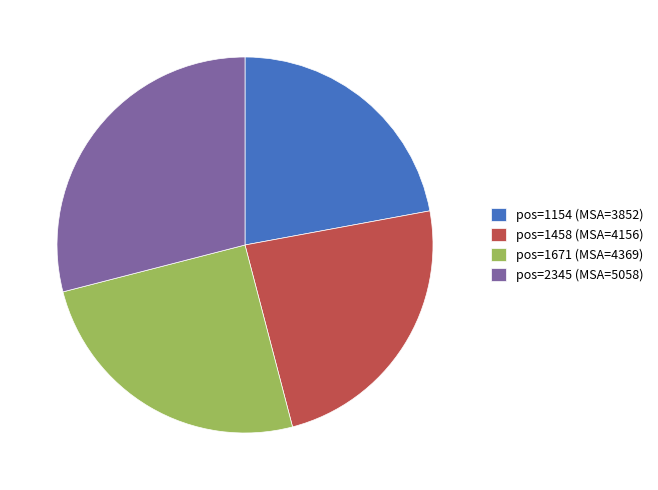

Between pos=1671 (MSA=4369) and pos=1458 (MSA=4156), which is larger?

pos=1671 (MSA=4369)